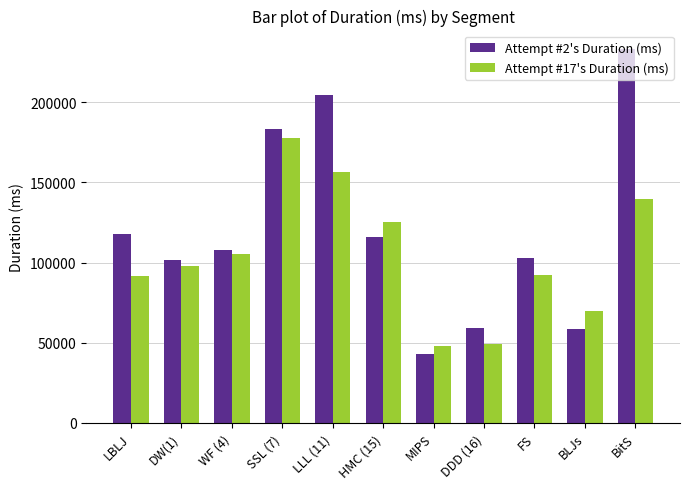

What is the lowest value of the Attempt #17's Duration (ms) series?

48164